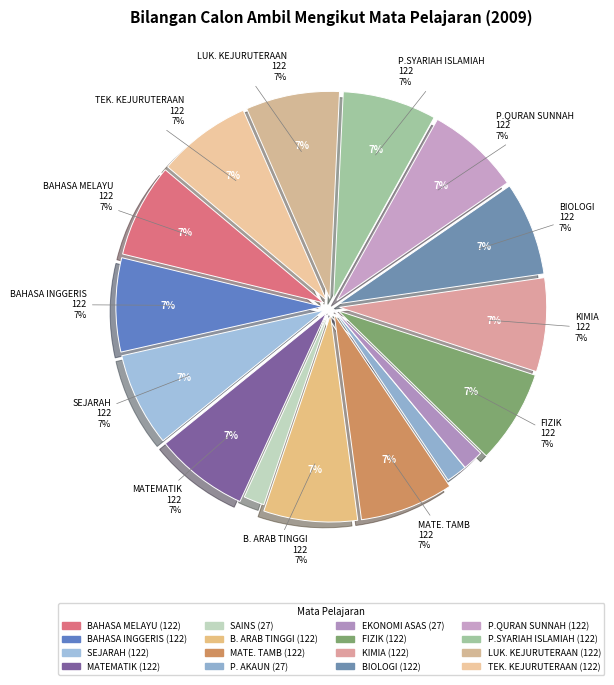

Does any single category account for the majority?

No